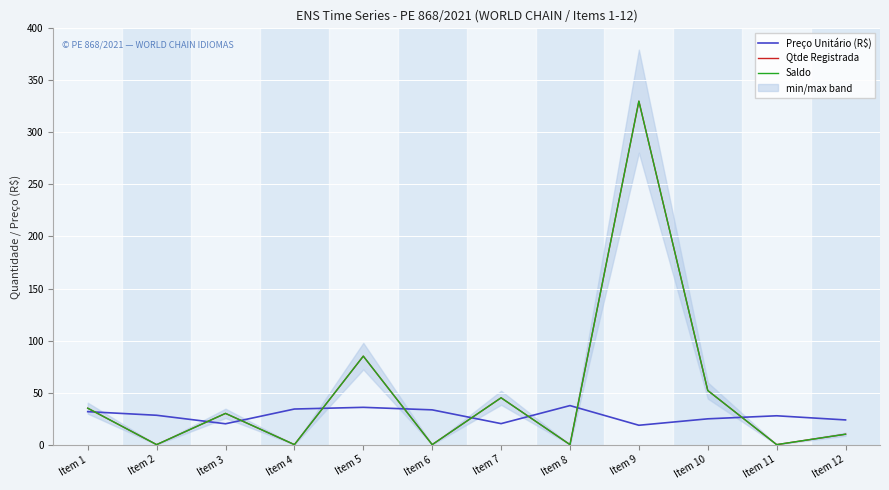

What is the difference between the Saldo values at Item 11 and Item 9?

330.0